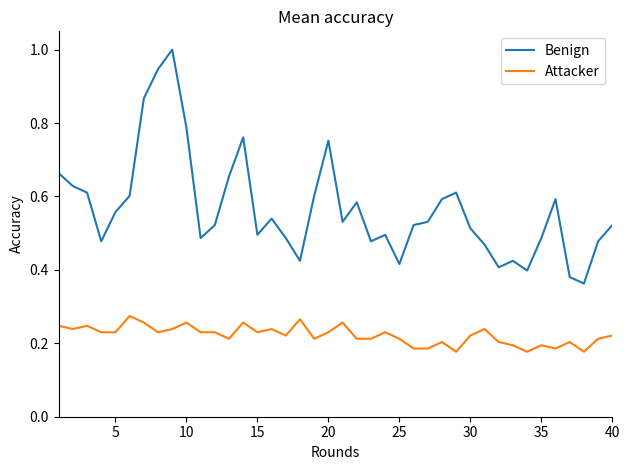

What is the highest value of the Benign series?

1.0